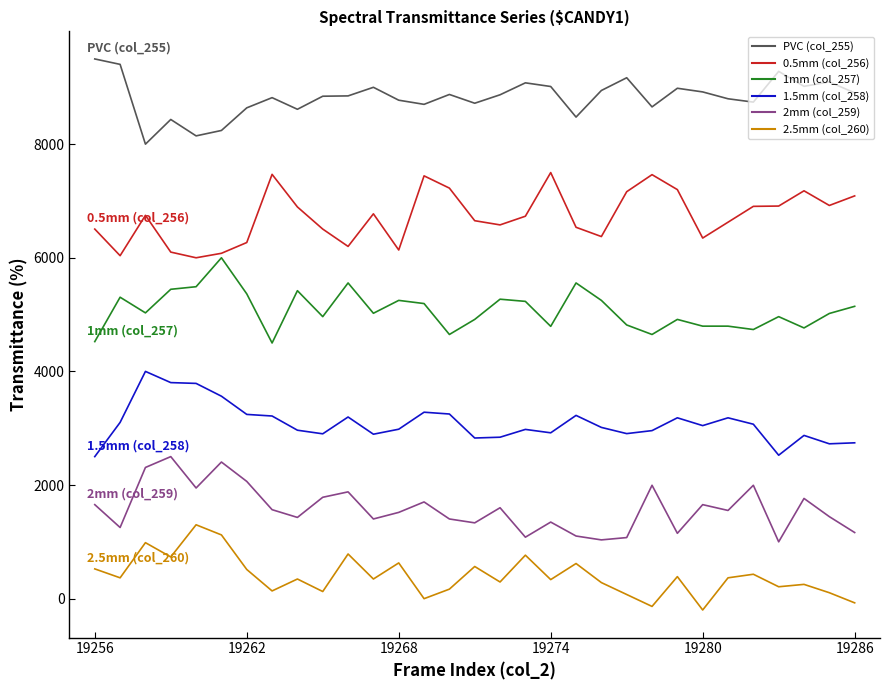

What is the lowest value of the 1.5mm (col_258) series?

2500.0